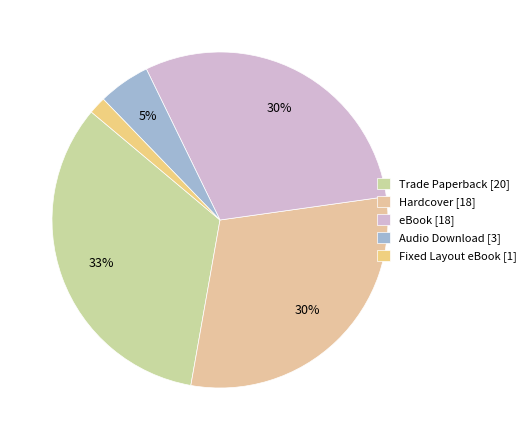

Between Audio Download and Hardcover, which is larger?

Hardcover